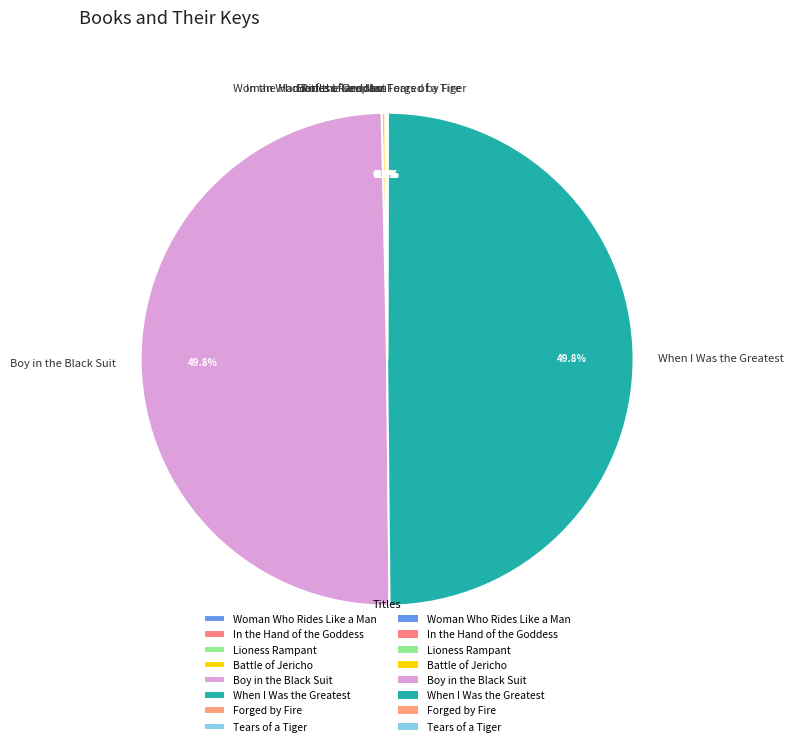

The Tears of a Tiger slice represents 7% of the pie. True or false?

False